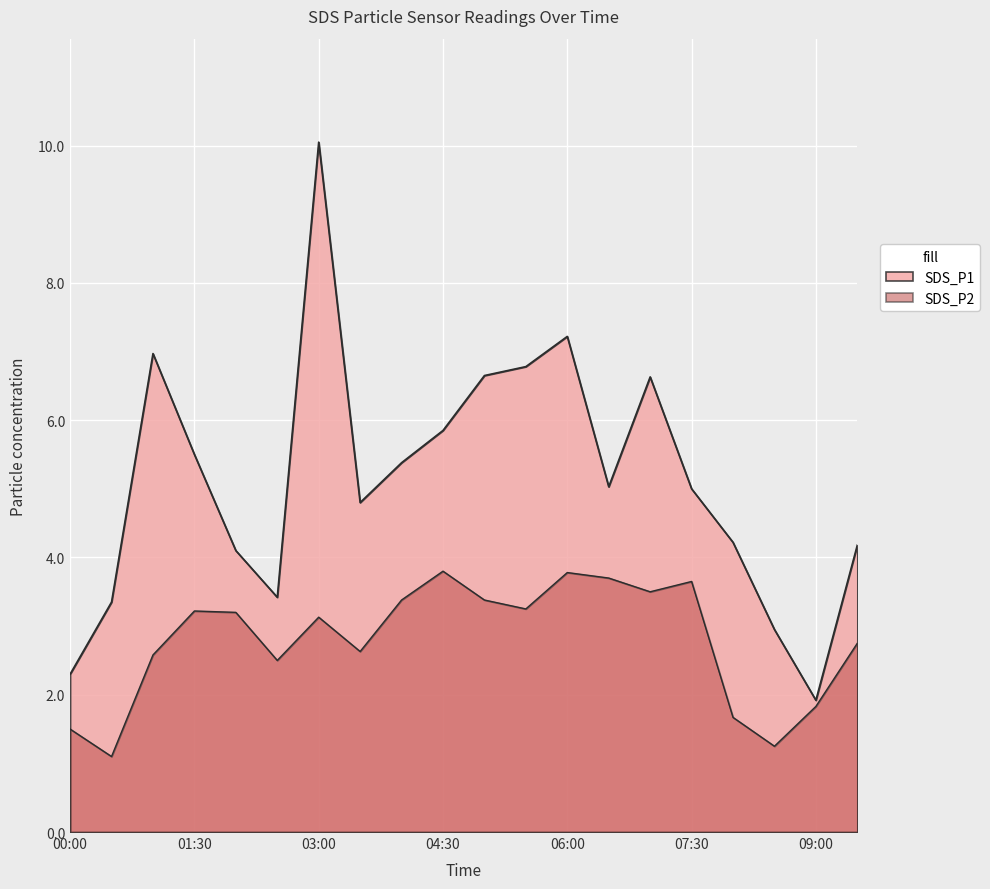

In SDS_P2, how many points are higher than both neighbors (excluding endpoints)?

5